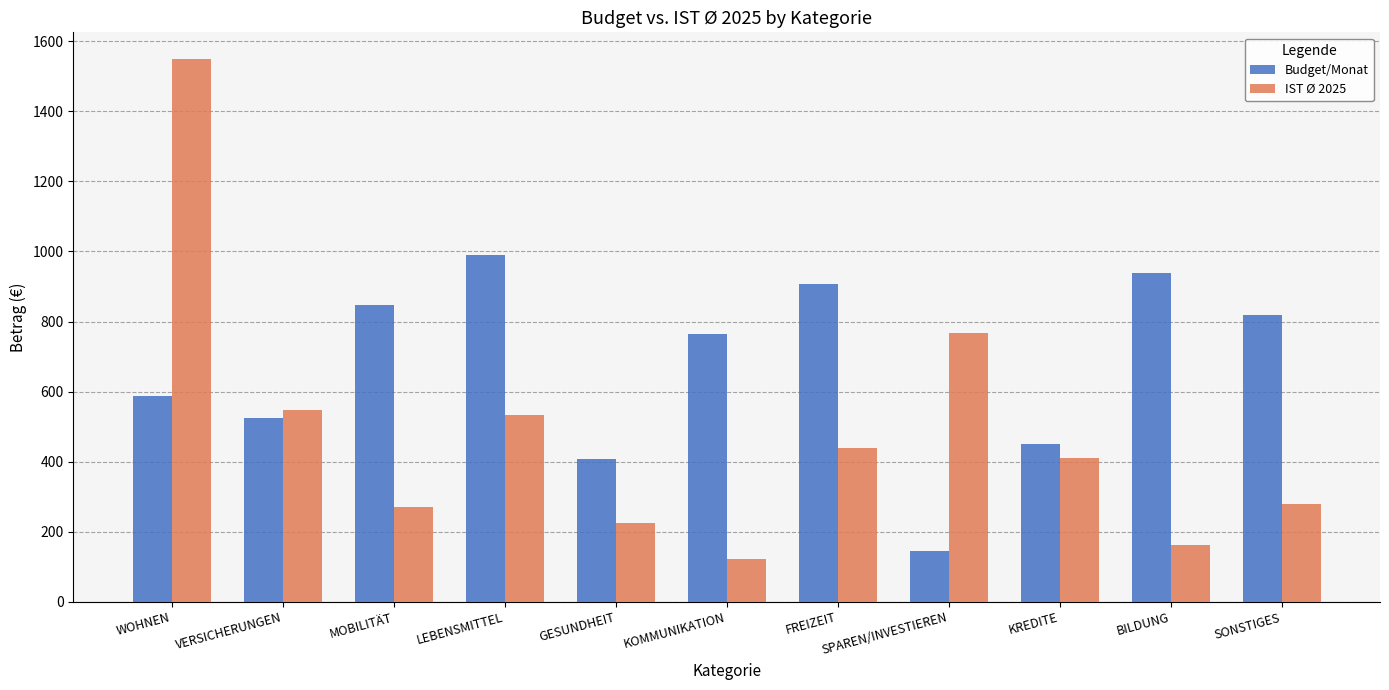

Which series has the largest range (max minus min)?

IST Ø 2025